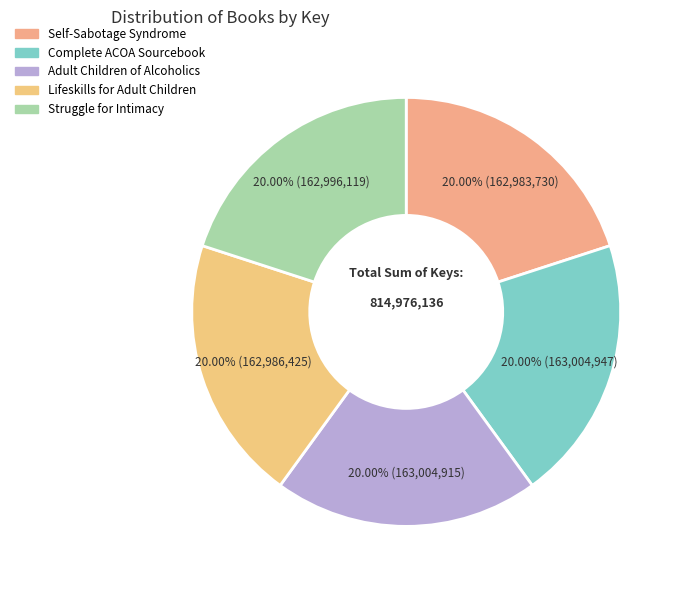

Rank the categories by value from lowest to highest.

Self-Sabotage Syndrome, Lifeskills for Adult Children, Struggle for Intimacy, Adult Children of Alcoholics, Complete ACOA Sourcebook